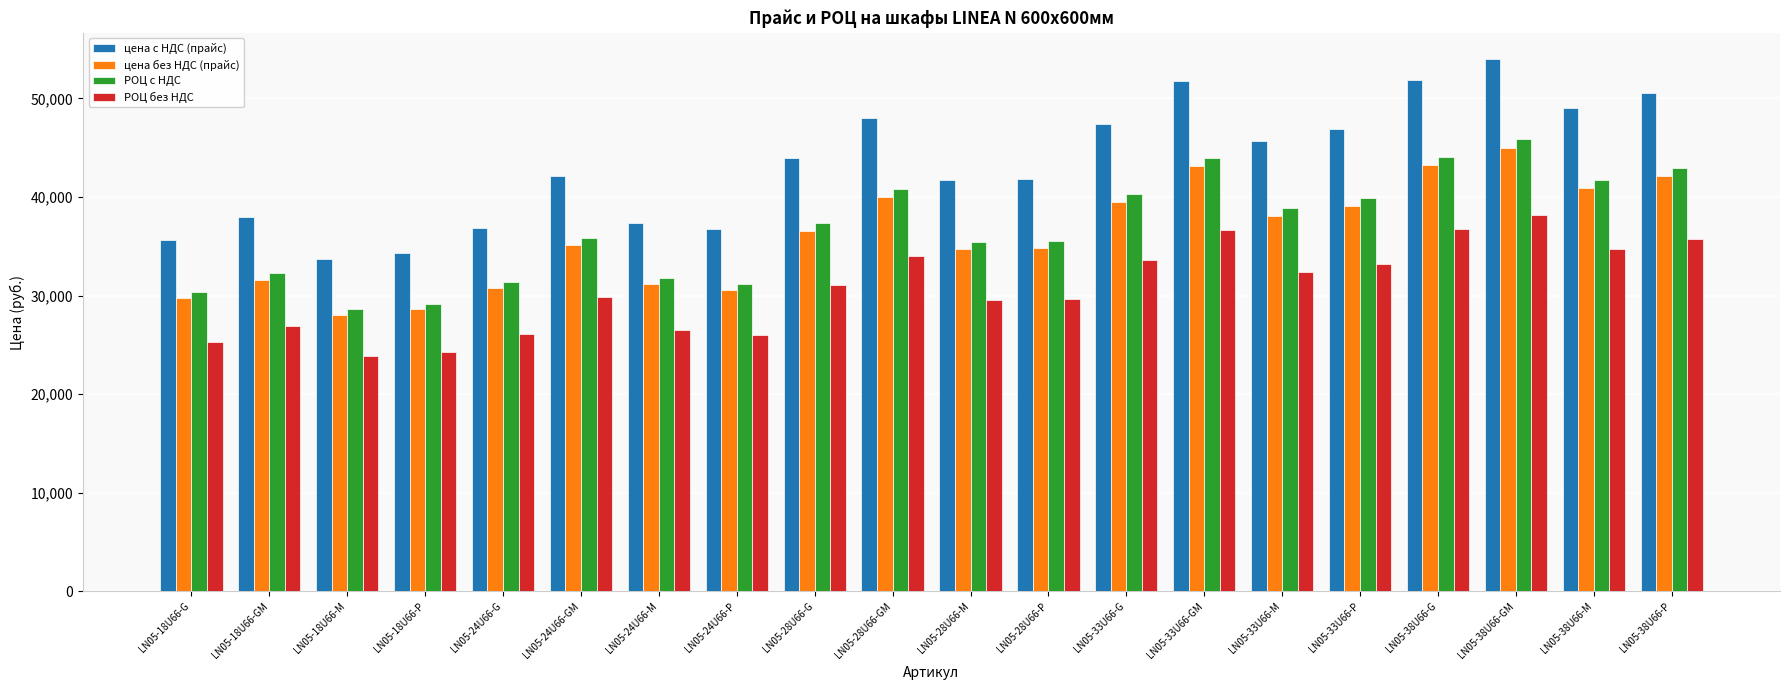

What is the difference between the highest and lowest values at LN05-28U66-GM?

13998.5